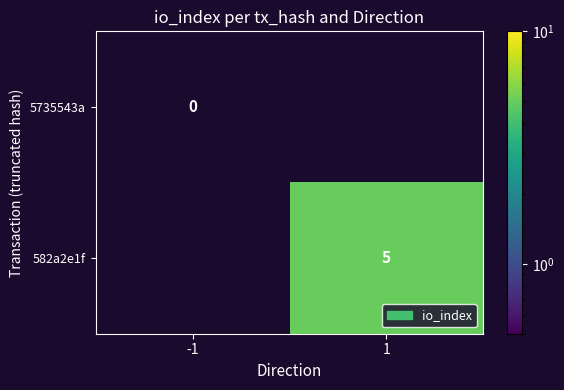

Which has a higher value, -1 or 1?

1